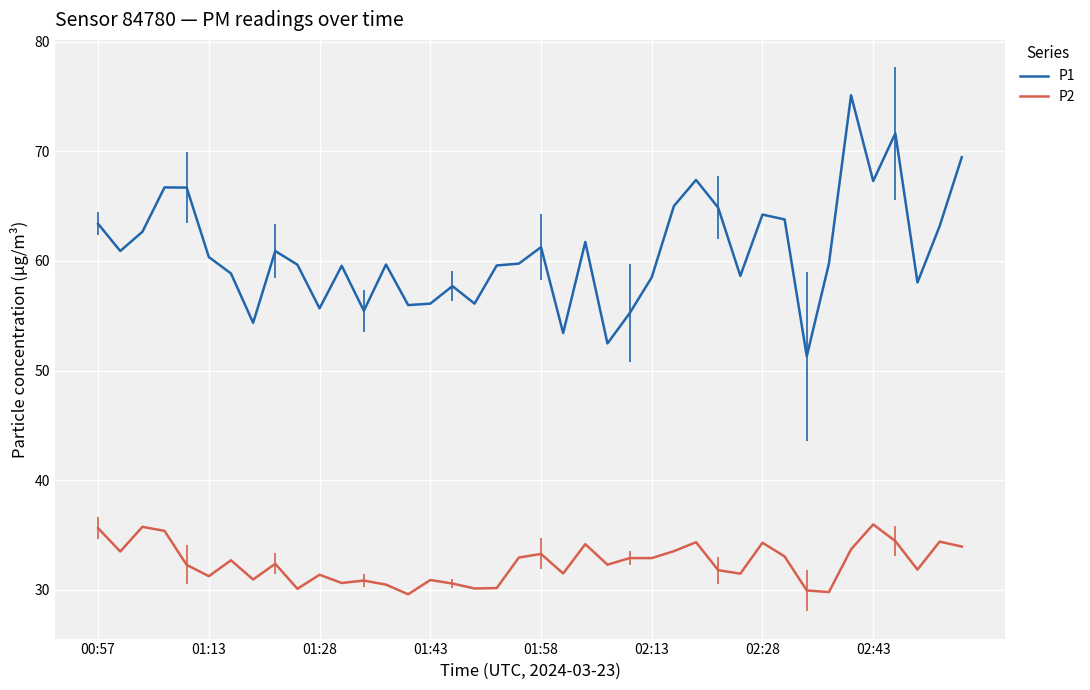

Rank the series by their average value, from lowest to highest.

P2, P1